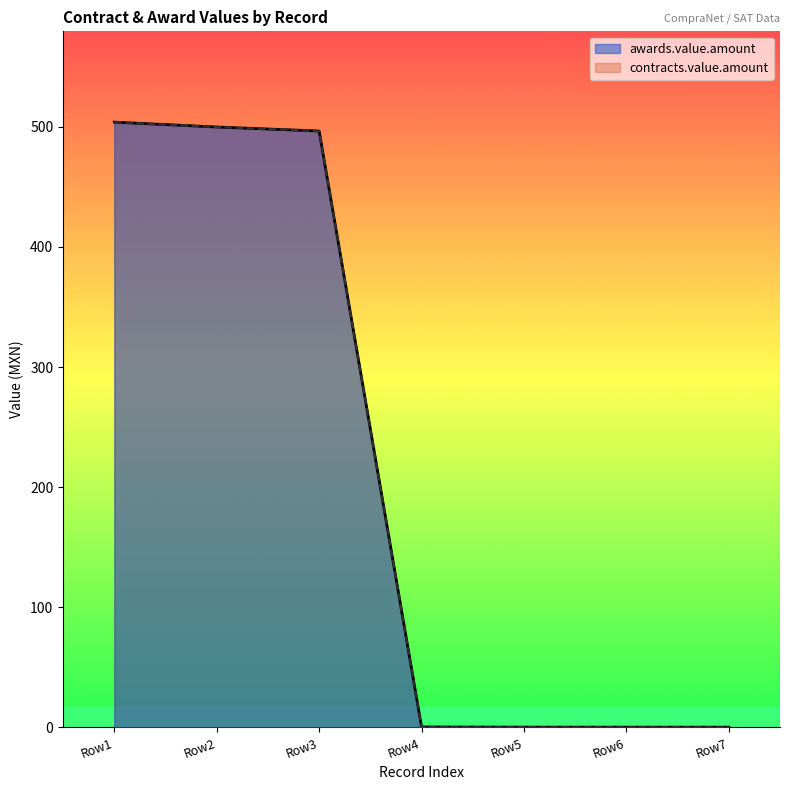

Between Row6 and Row7, which is larger?

Row6